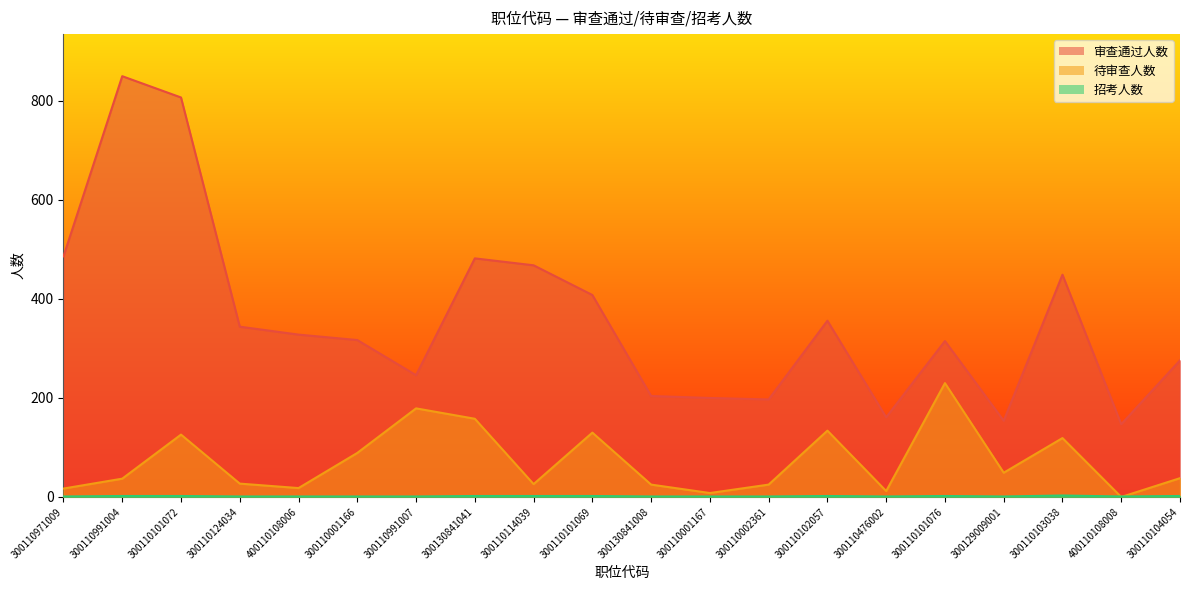

What is the label of the 2nd point from the left?

300110991004